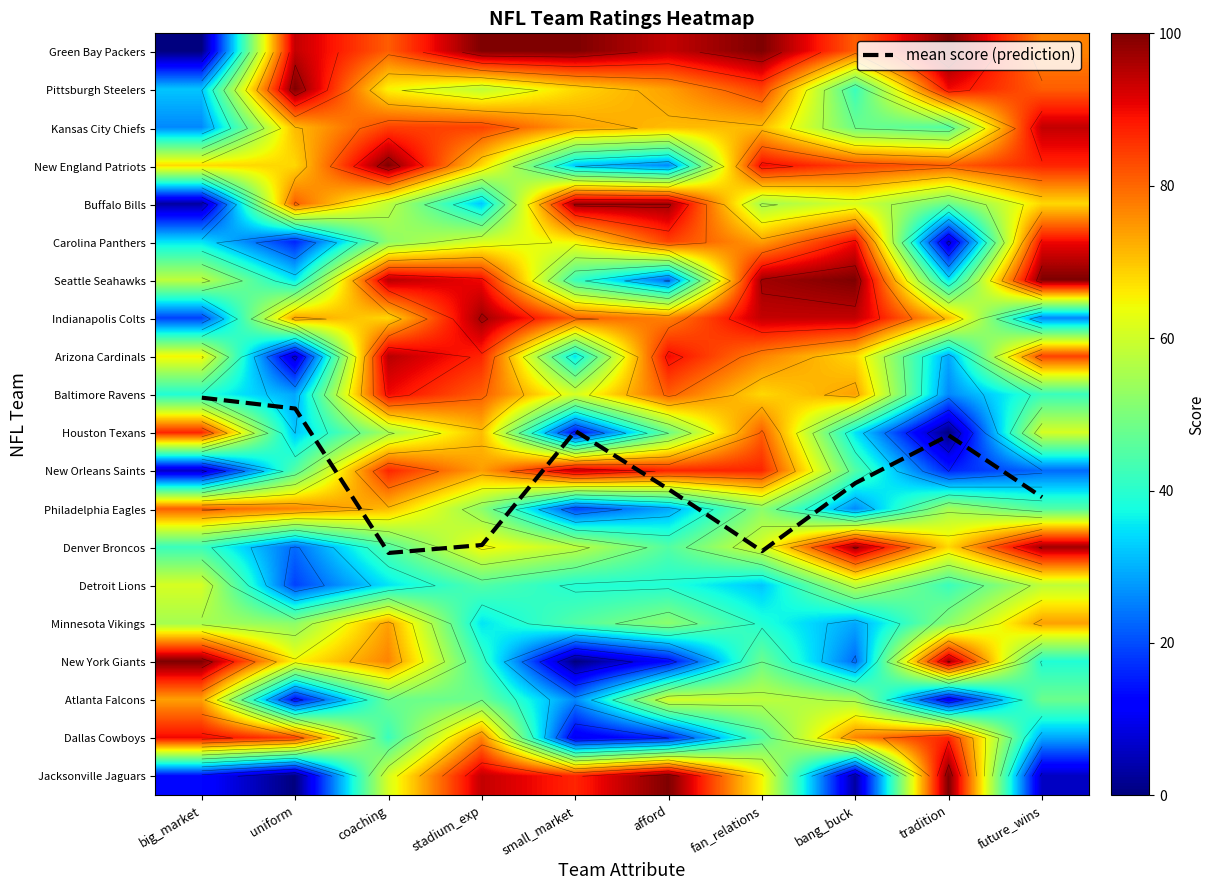

What is the total value across all series at small_market?

1055.9